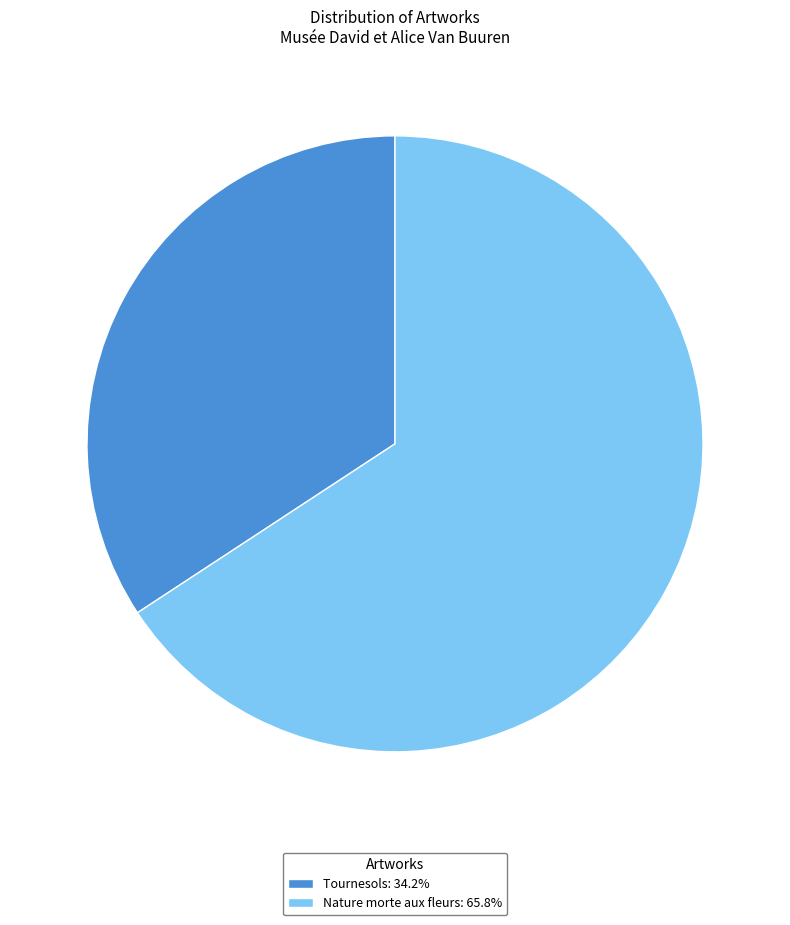

Combined, do Tournesols: 34.2% and Nature morte aux fleurs: 65.8% account for over 50%?

Yes